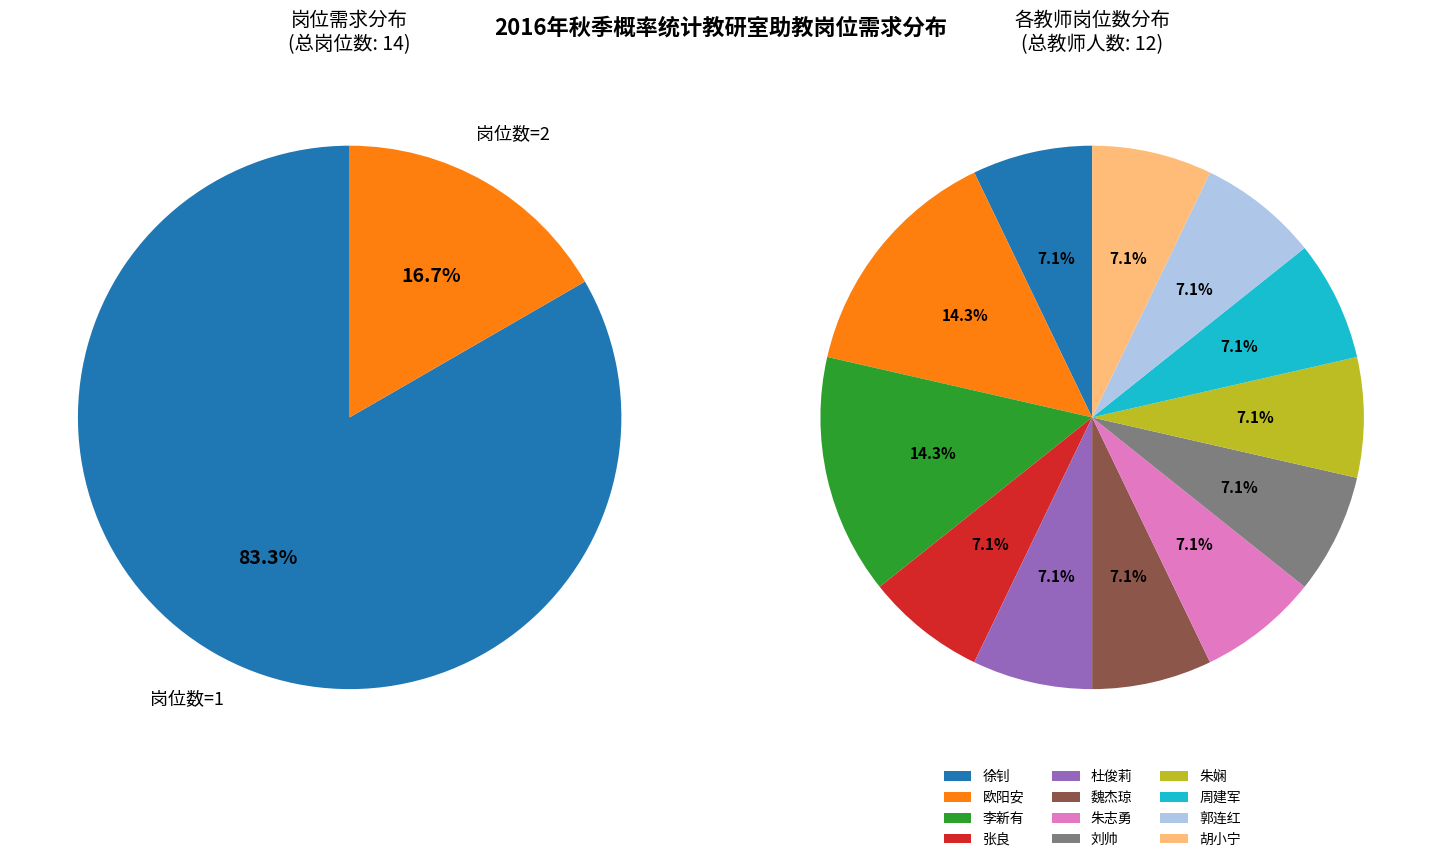

Does 郭连红 account for over 50% of the chart?

No